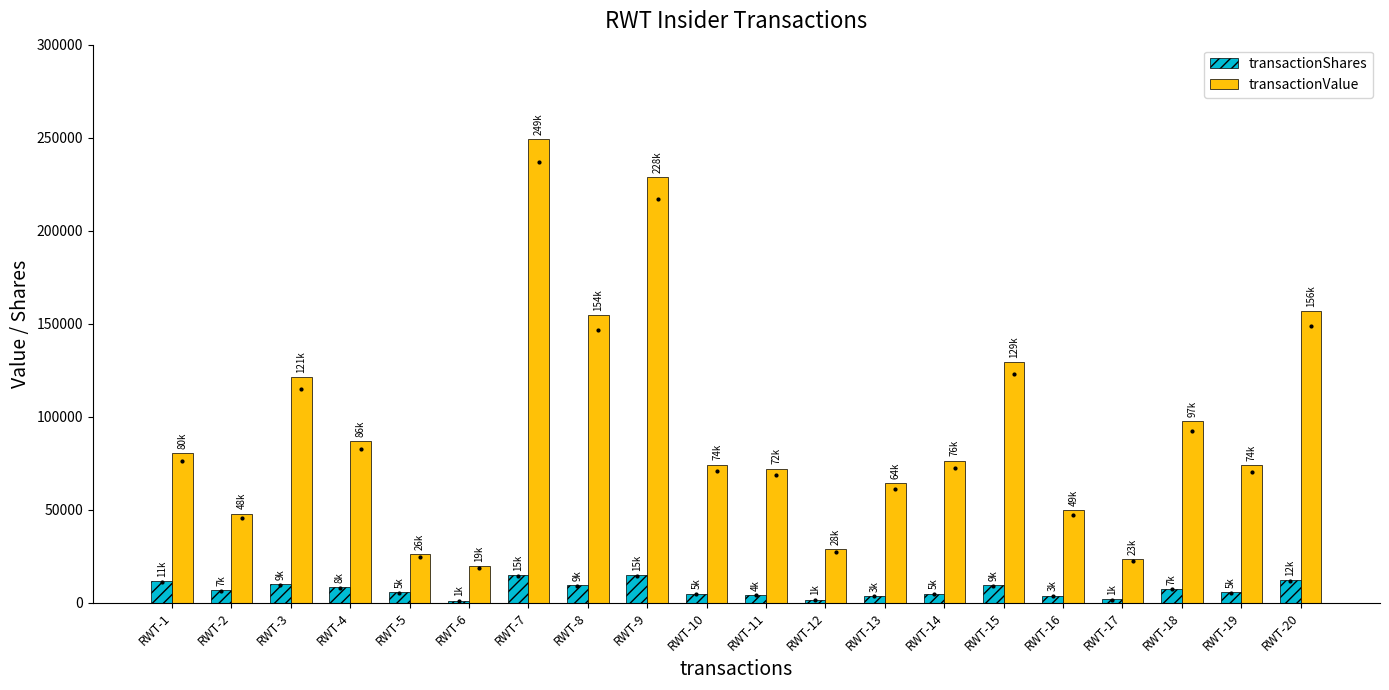

What is the greatest value displayed?

249300